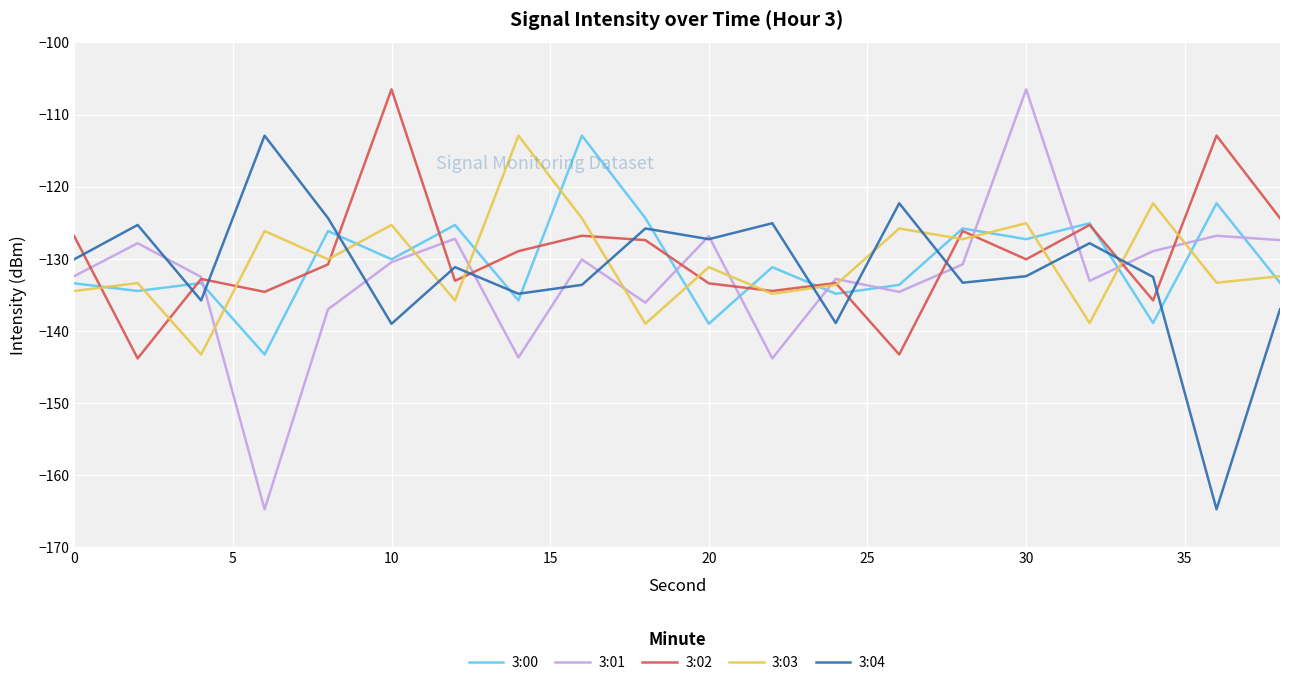

What are all the series names shown in the legend?

3:00, 3:01, 3:02, 3:03, 3:04